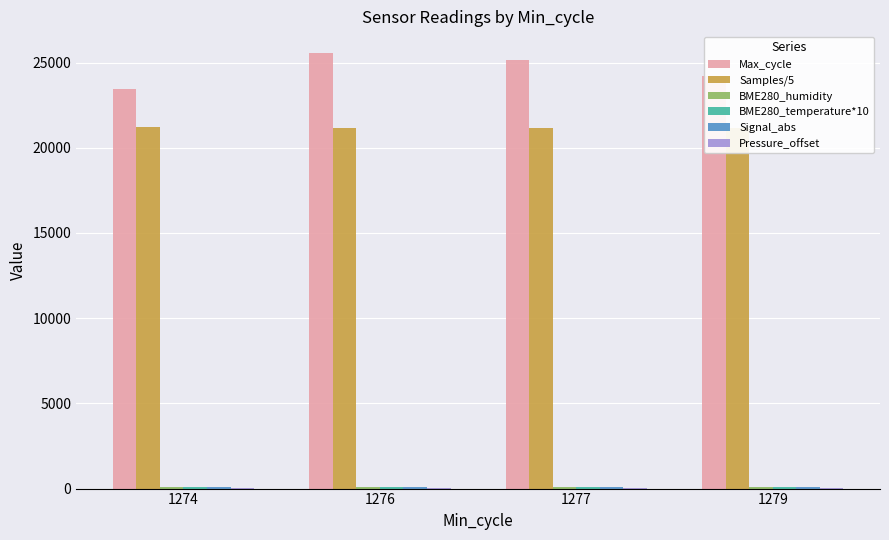

How many data points in BME280_temperature*10 are above 104?

1